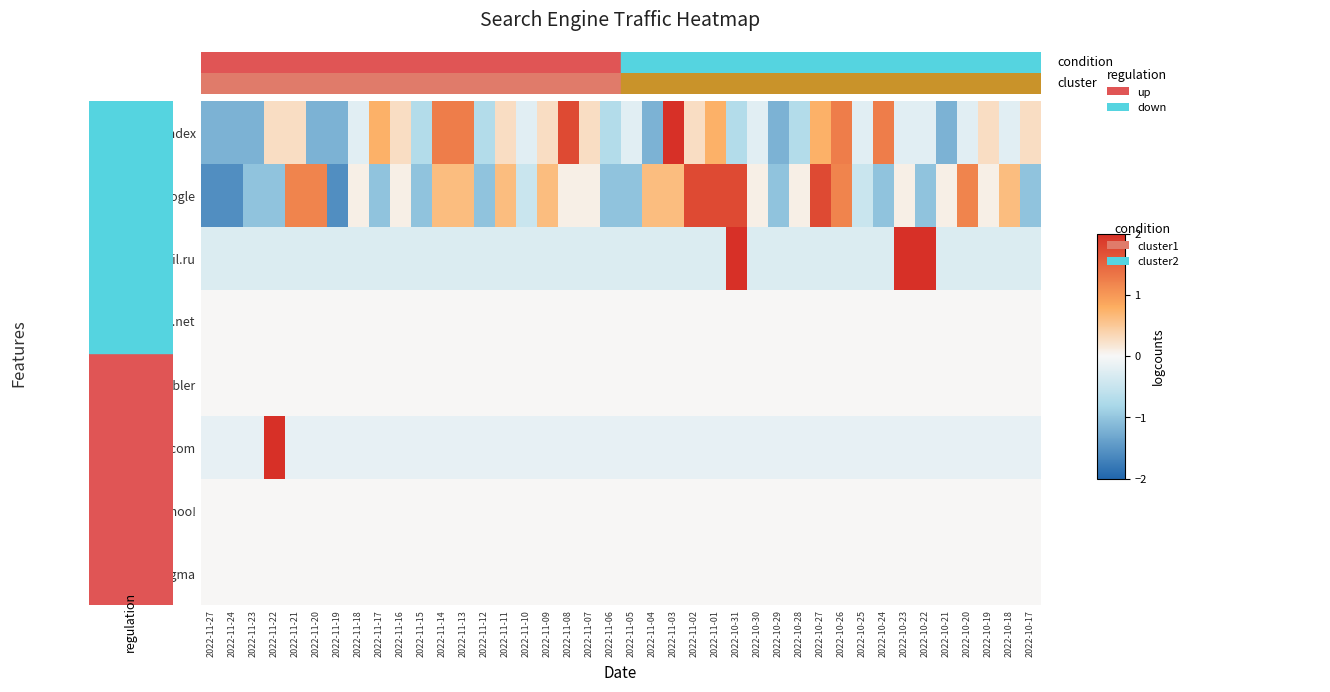

At how many categories does at least one series exceed 0?

29